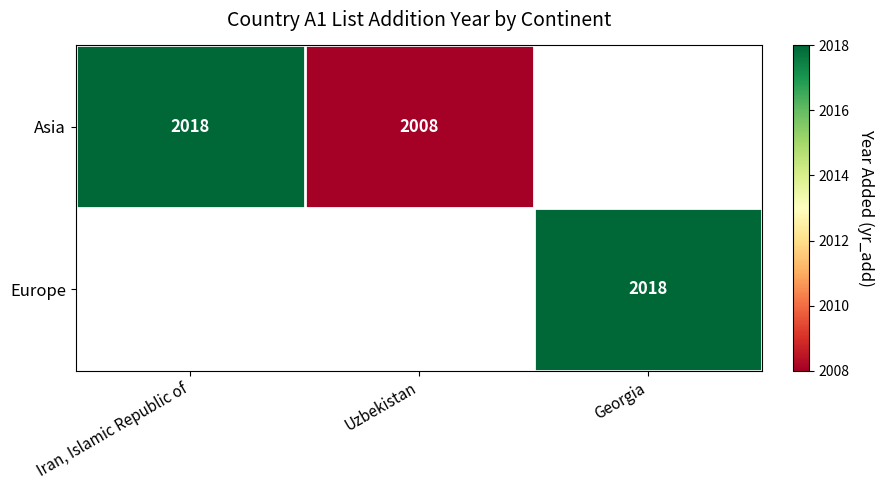

What is the sum of the Asia values at Iran, Islamic Republic of and Uzbekistan?

4026